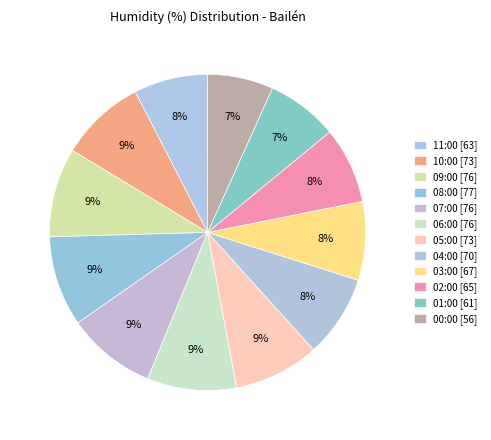

Is it true that 08:00 is 9% of the pie?

True